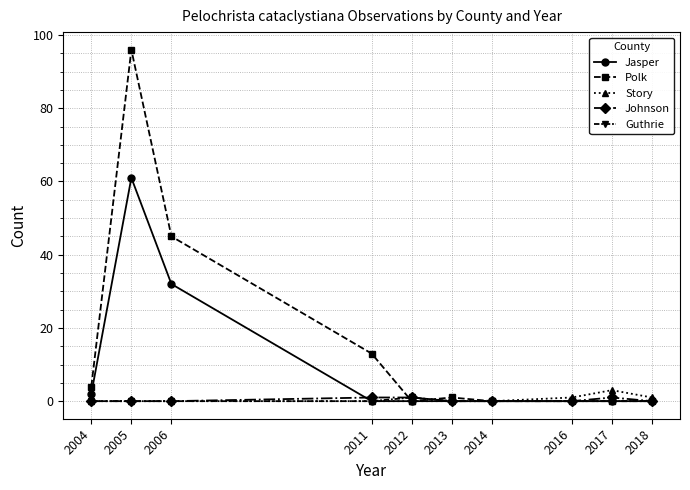

What is the sum of the Polk values at 2011 and 2013?

14